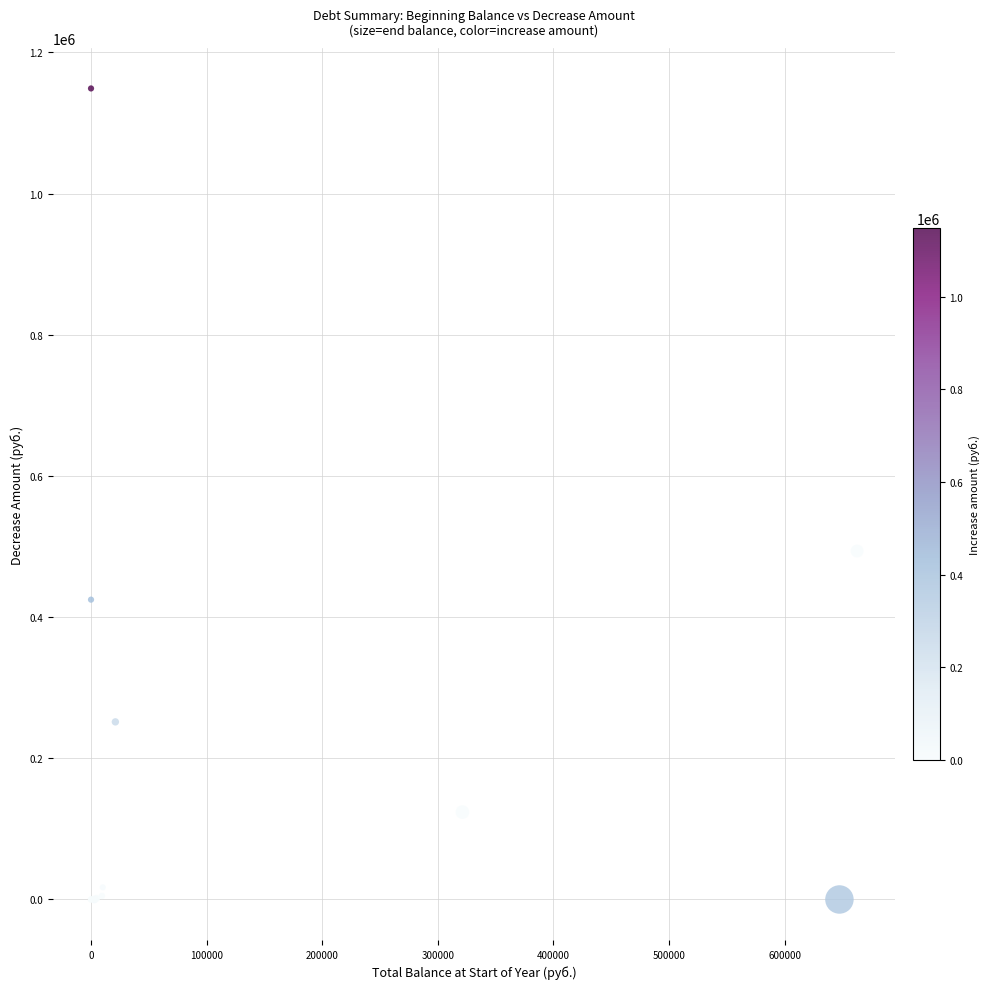

What Y value in the scatter plot is closest to 574451?

493626.4